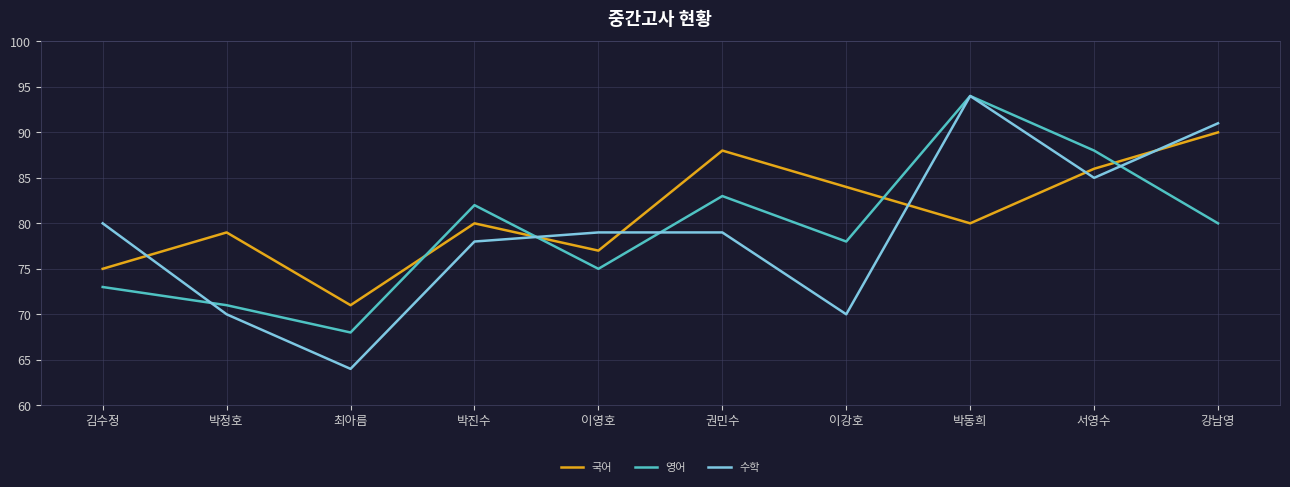

How many distinct data groups are displayed?

3